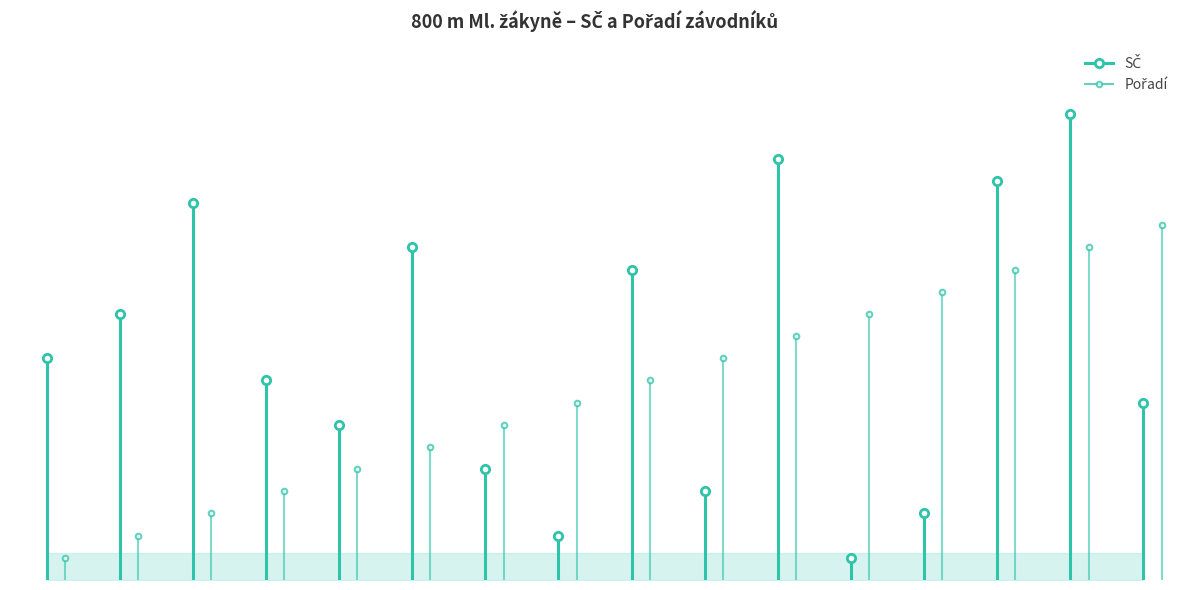

List the series in order of their peak value, highest first.

SČ, Pořadí